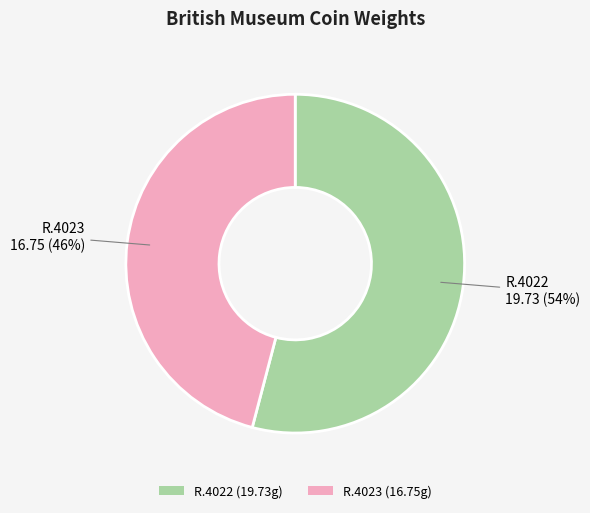

Do R.4023 (16.75g) and R.4022 (19.73g) together represent more than half of the pie?

Yes